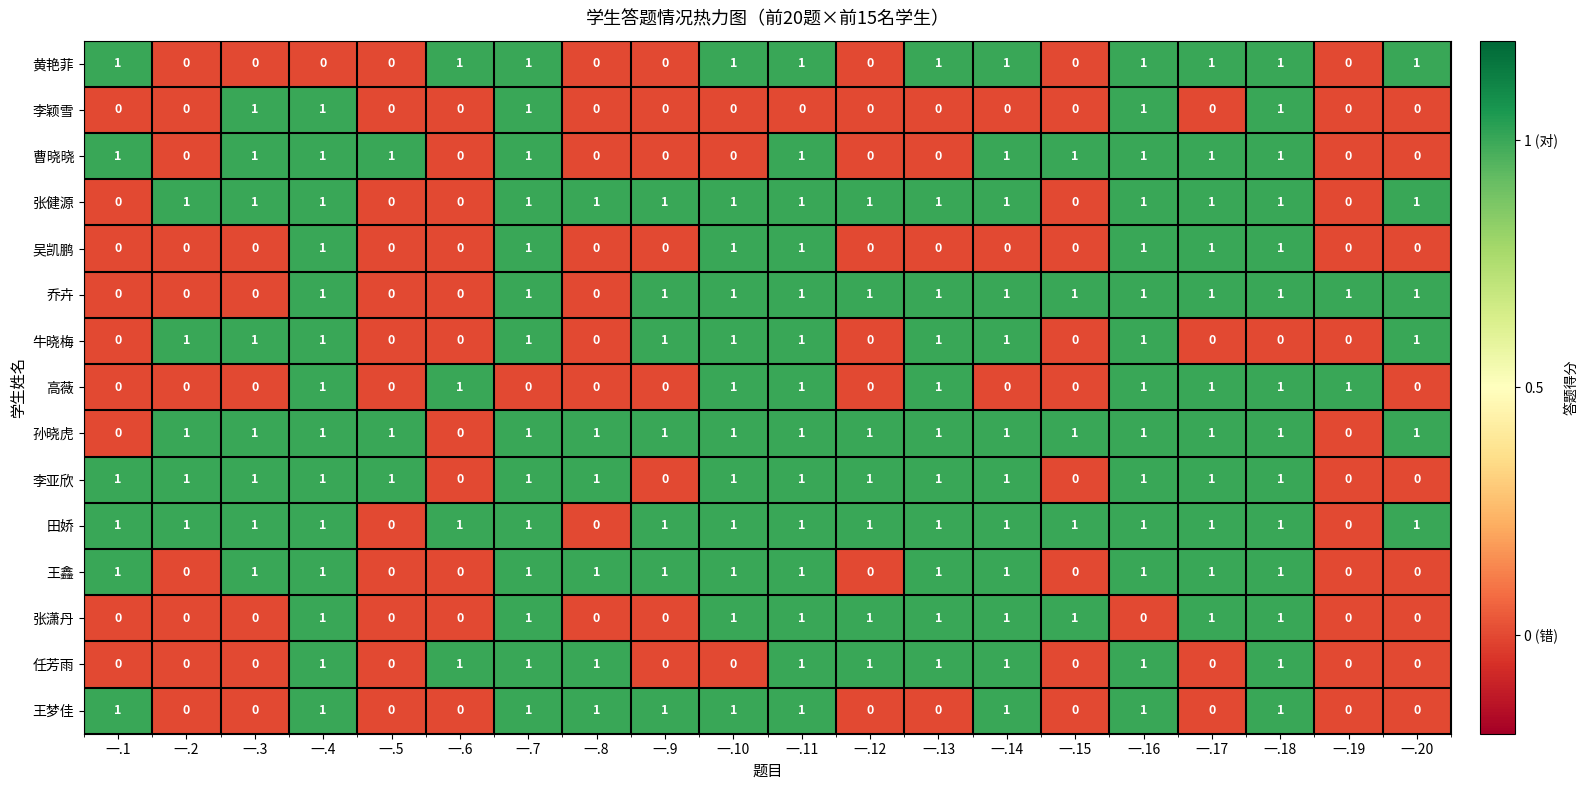

At how many categories does at least one series exceed 0?

20